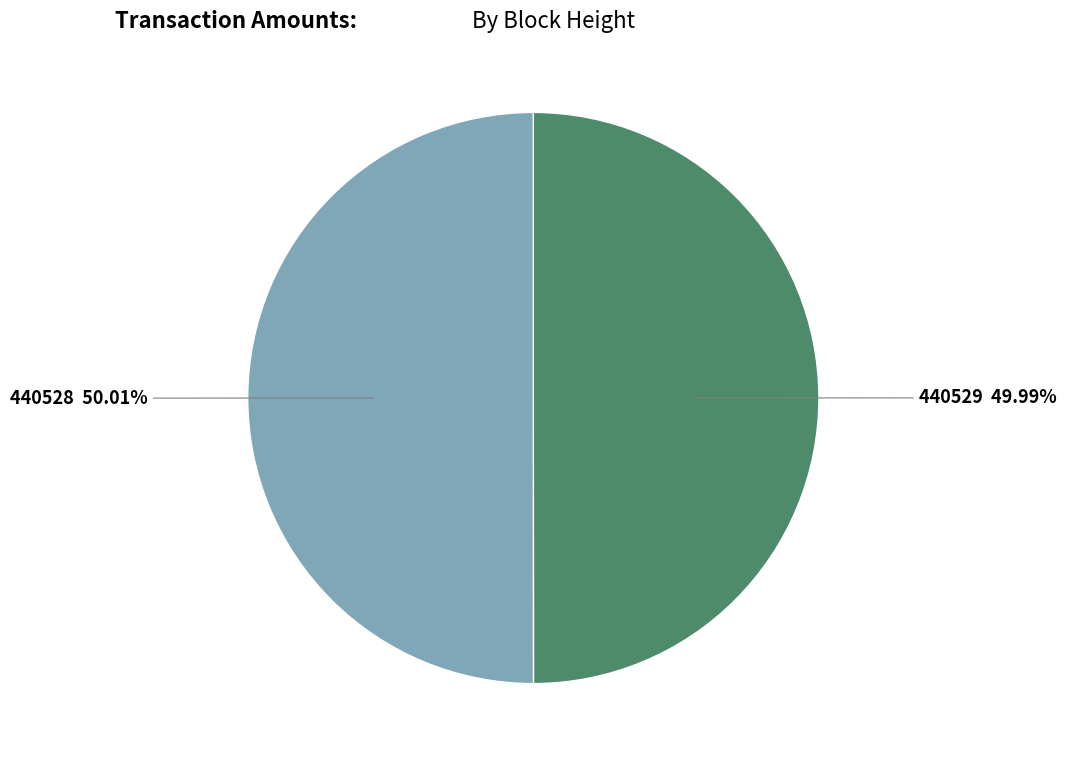

Is there any slice that represents more than half of the pie?

Yes